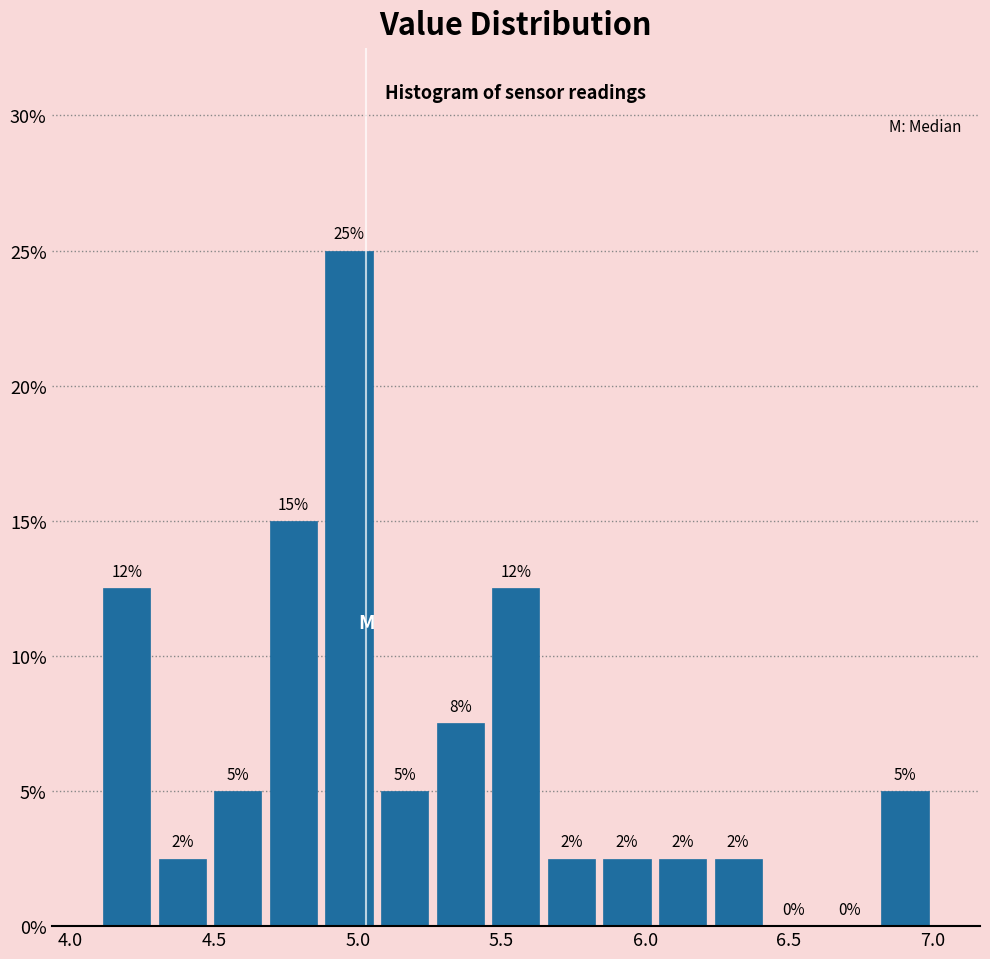

Around what value on the x-axis is the tallest bar? Give the approximate position of its centre, as read against the axis.

4.95